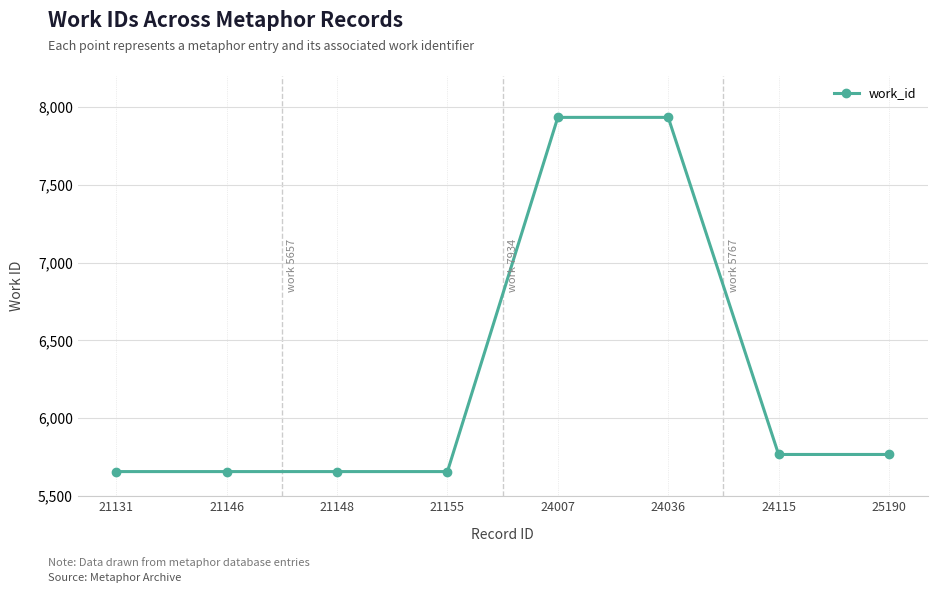

How many data points does each series have?

8